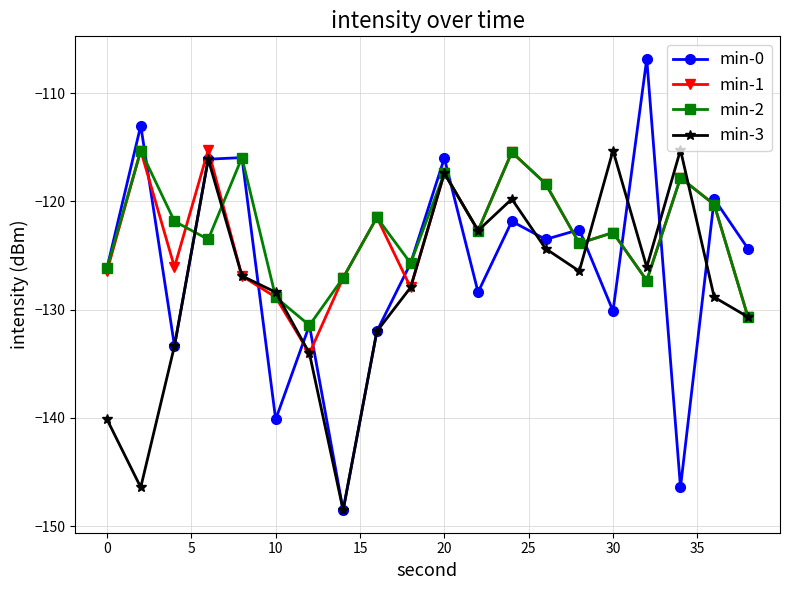

What is the value of the min-0 point at the 13th from the left?

-121.8